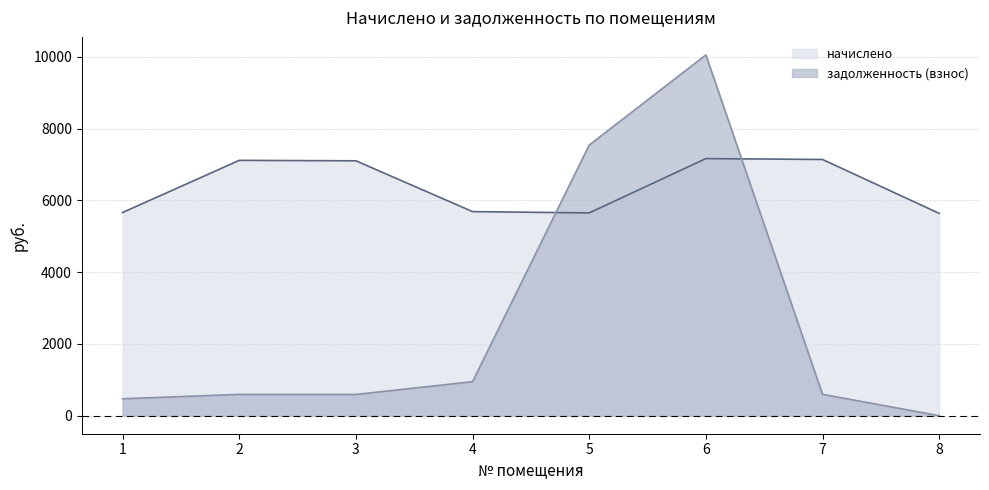

What is the minimum value for начислено?

5638.9